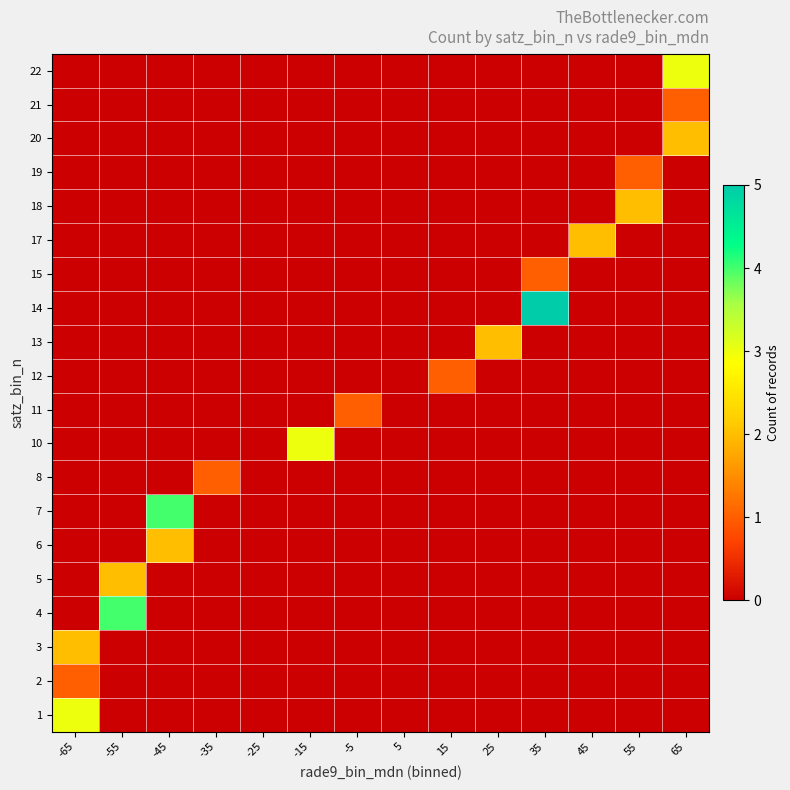

What is the spread (max minus min) of values at -55?

4